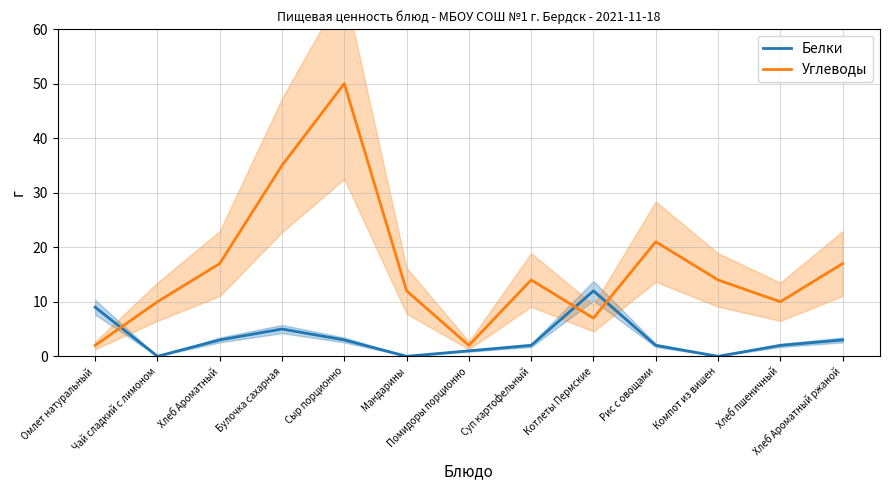

What is the sum of the Углеводы values at Чай сладкий с лимоном and Суп картофельный?

24